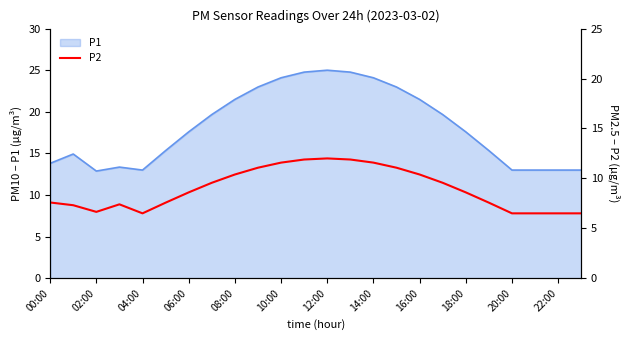

The chart shows a value of 5.8 at 17. True or false?

False